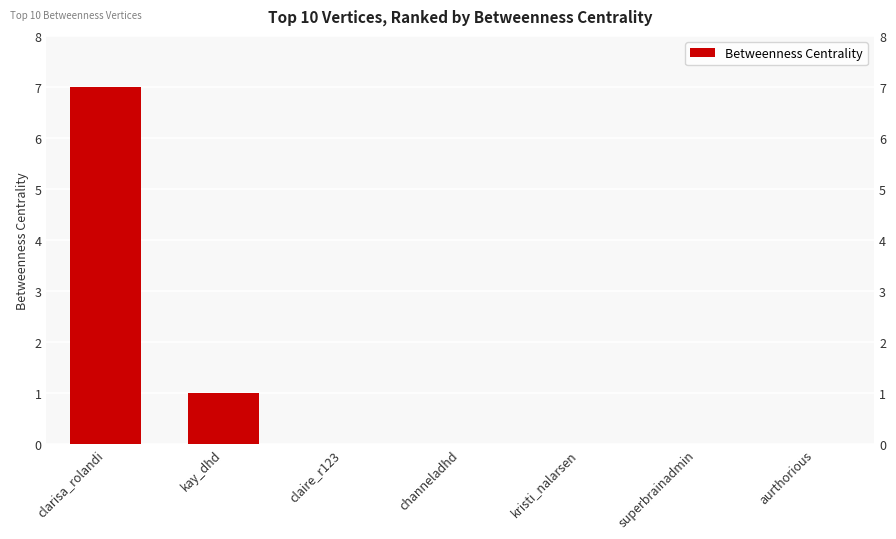

Which category has the highest value across all series?

clarisa_rolandi